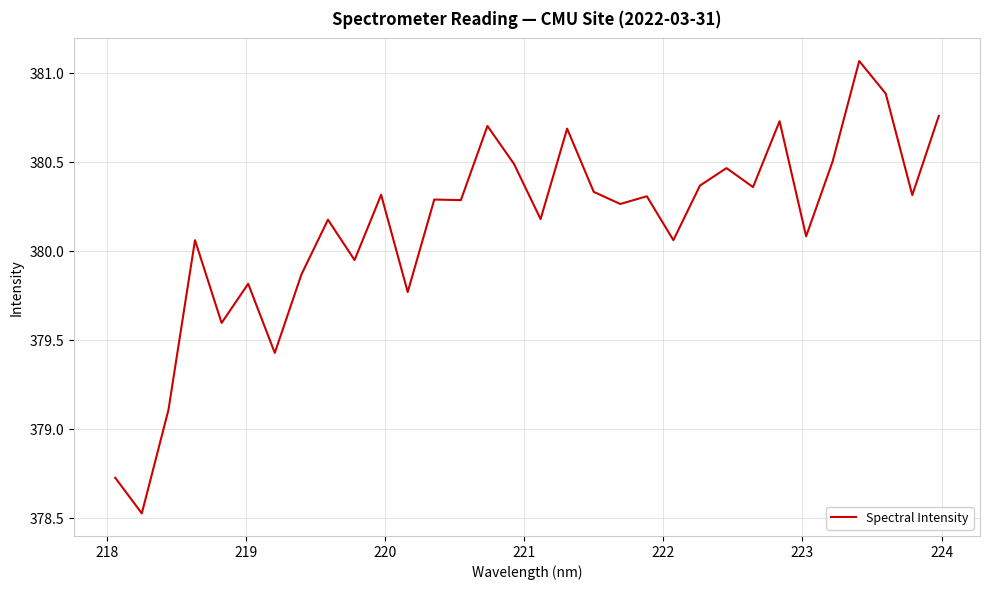

What is the difference between the maximum and minimum values?

2.5